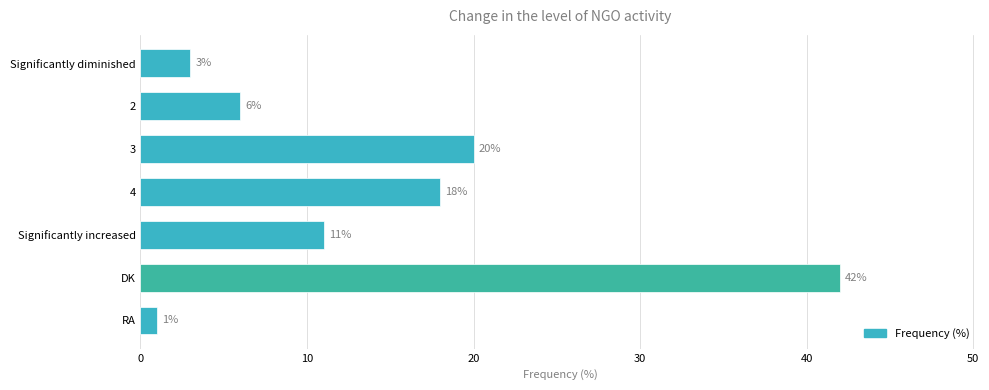

Rank the categories by value from lowest to highest.

RA, Significantly diminished, 2, Significantly increased, 4, 3, DK